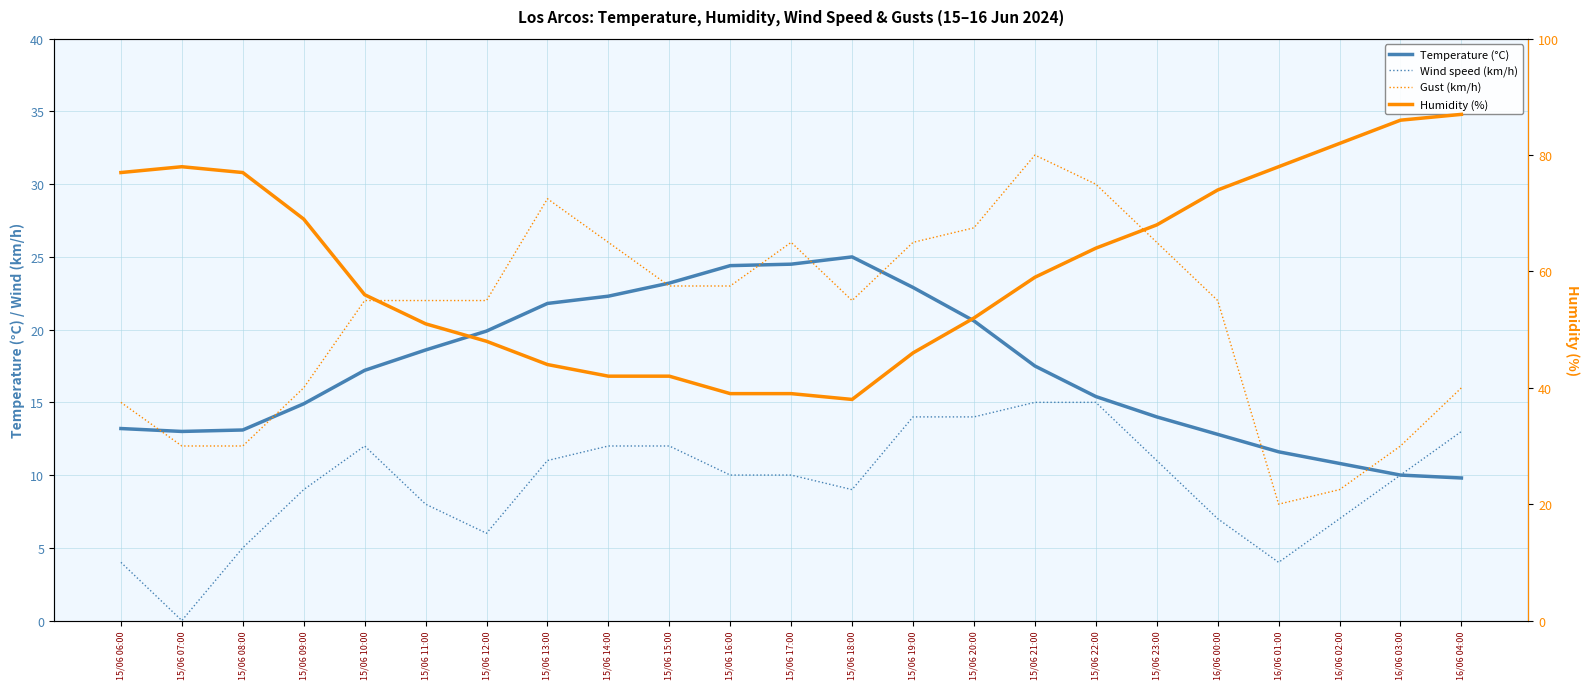

What are all the series names shown in the legend?

Temperature (°C), Wind speed (km/h), Gust (km/h), Humidity (%)